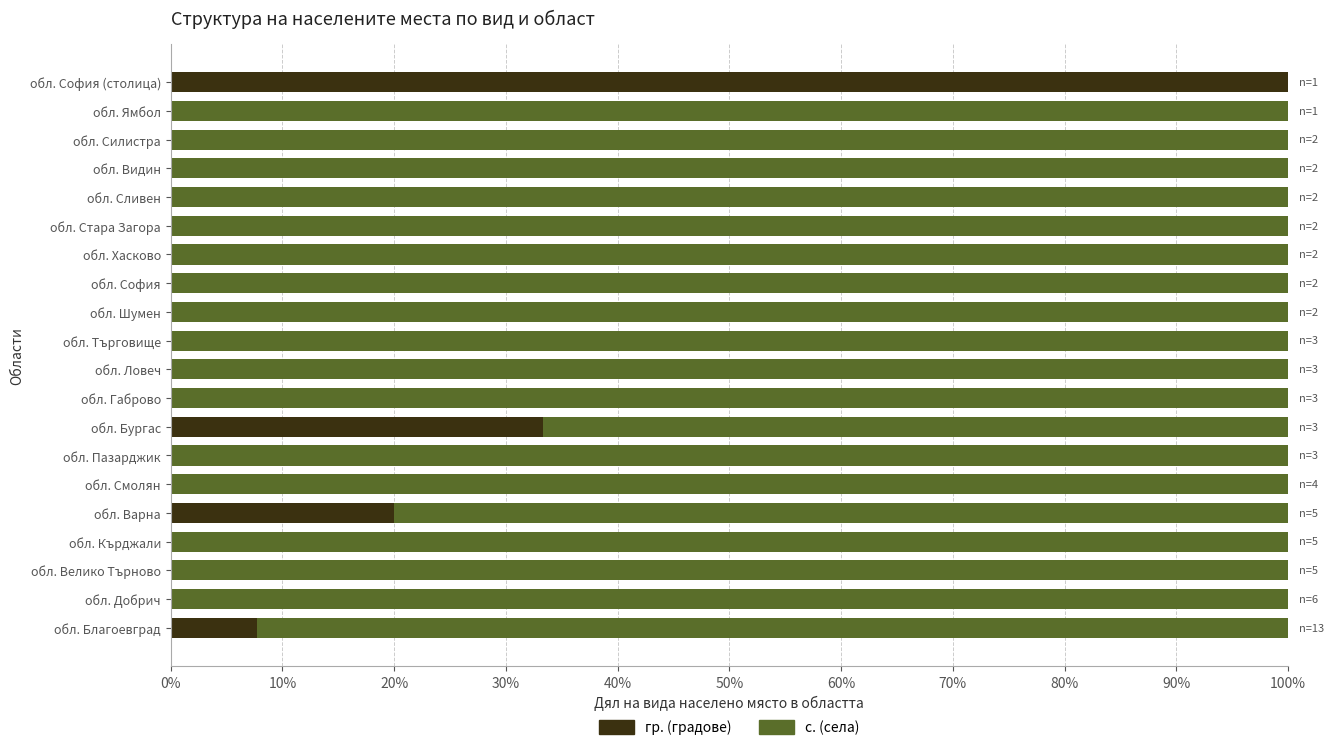

What are all the series names shown in the legend?

гр. (градове), с. (села)